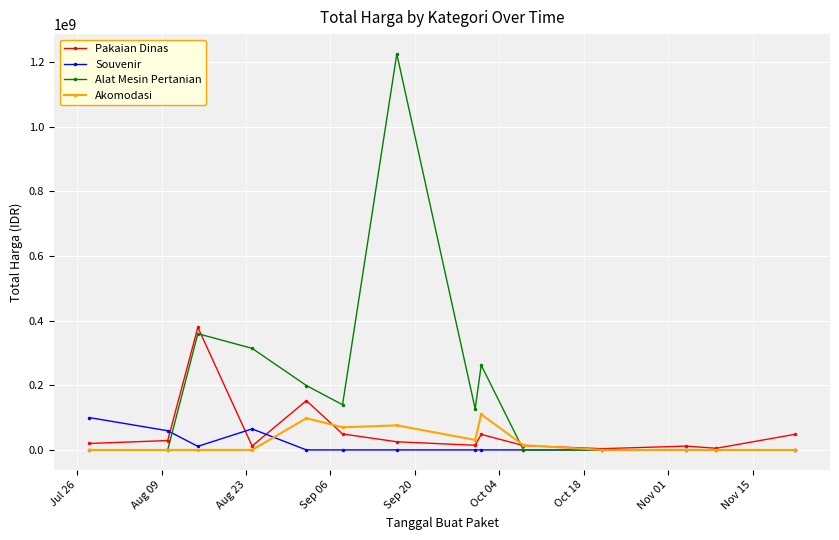

How many series are shown in this chart?

4